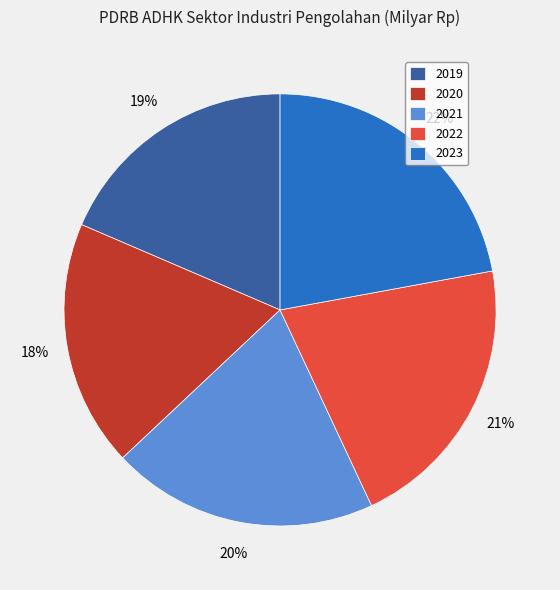

Approximately how many times larger is the value at 2020 compared to 2021?

0.9